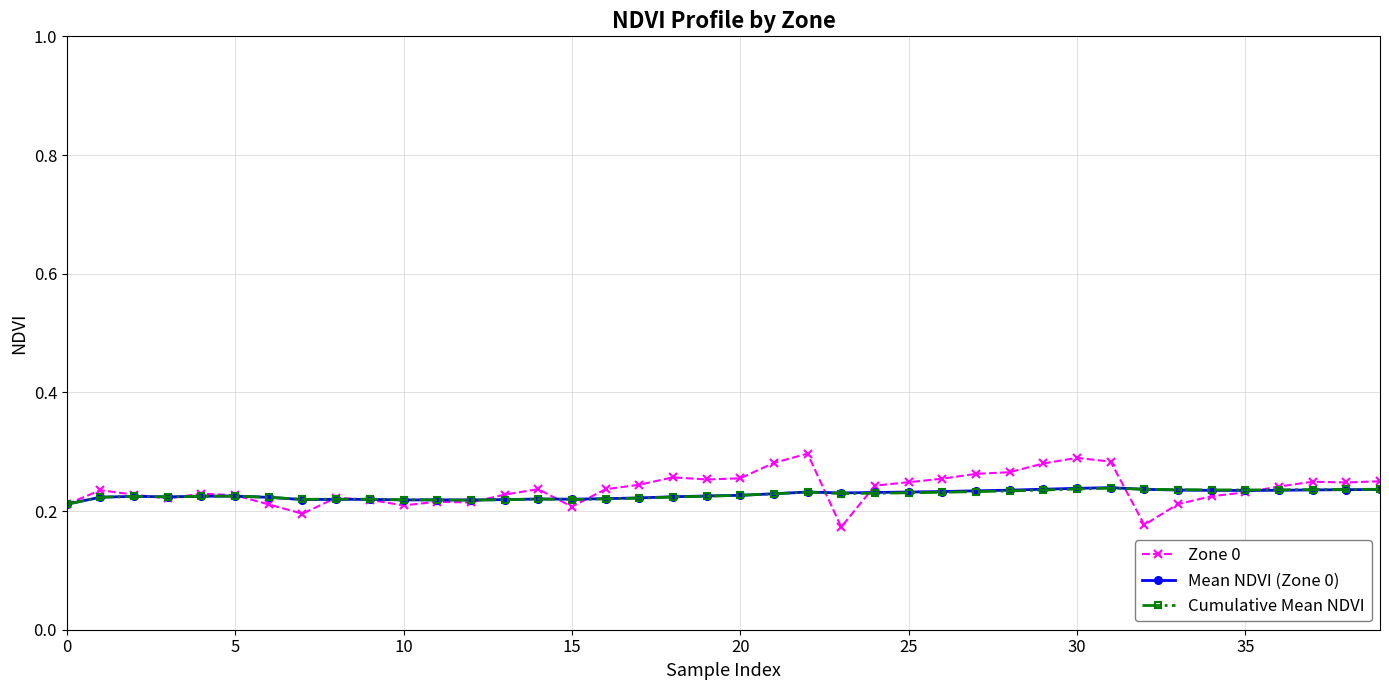

At how many categories does at least one series exceed 0?

40